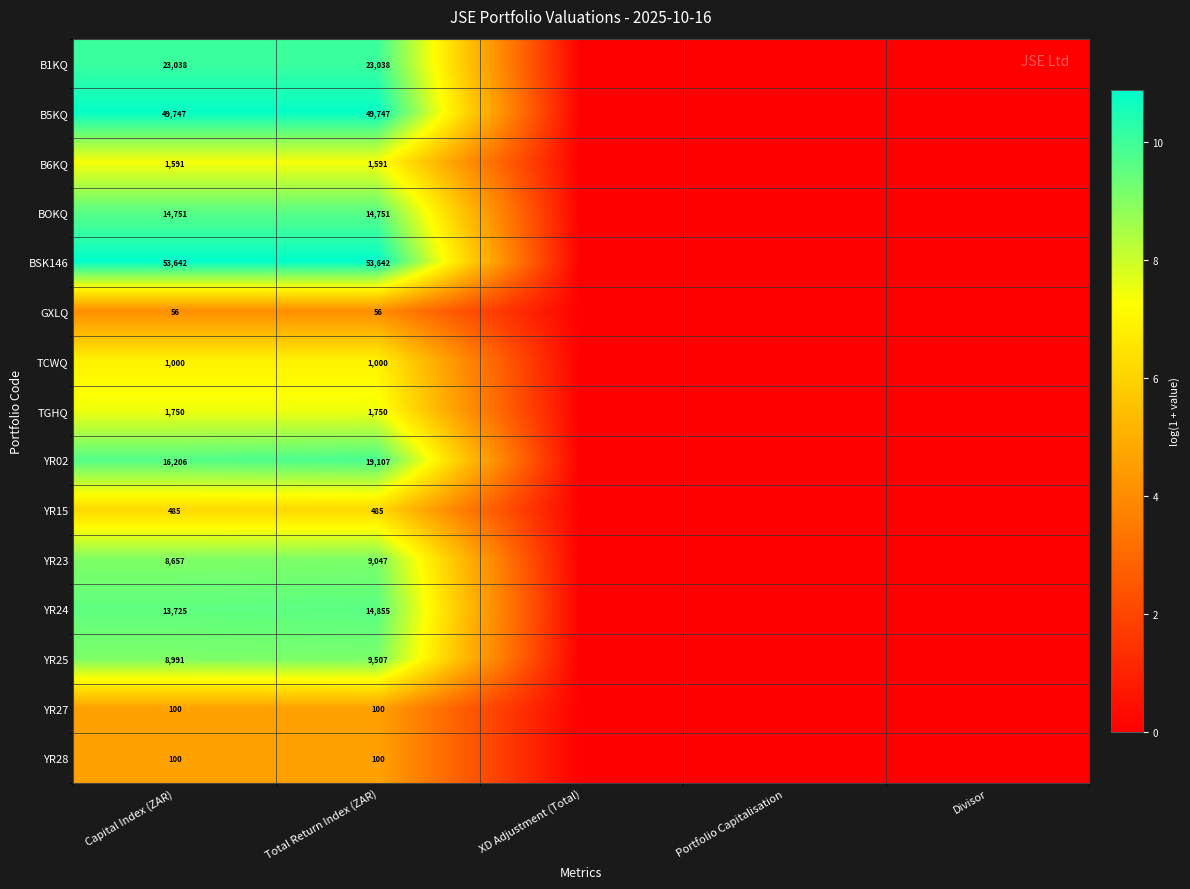

The value of BSK146 at Total Return Index (ZAR) is 53642. True or false?

True